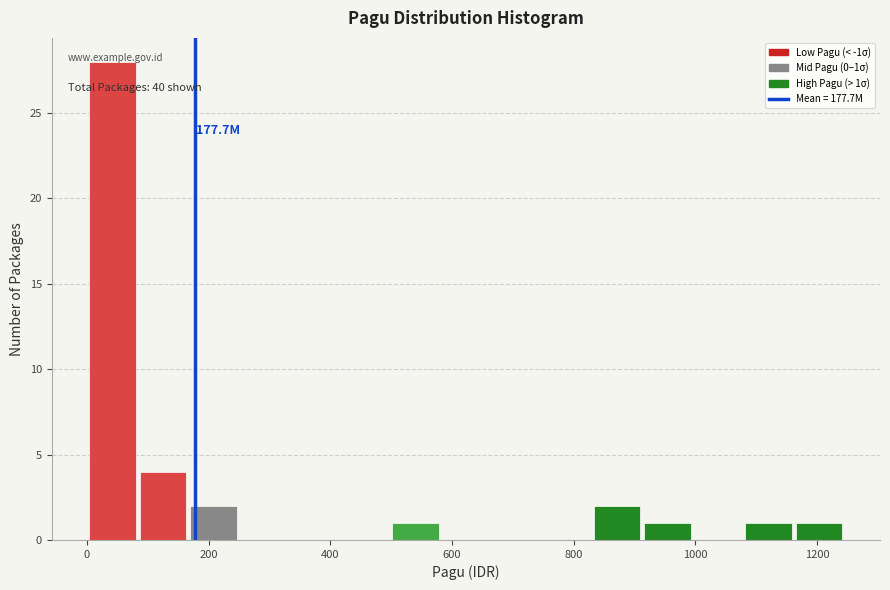

Over which range of the x-axis is the bar tallest?

0 to 80